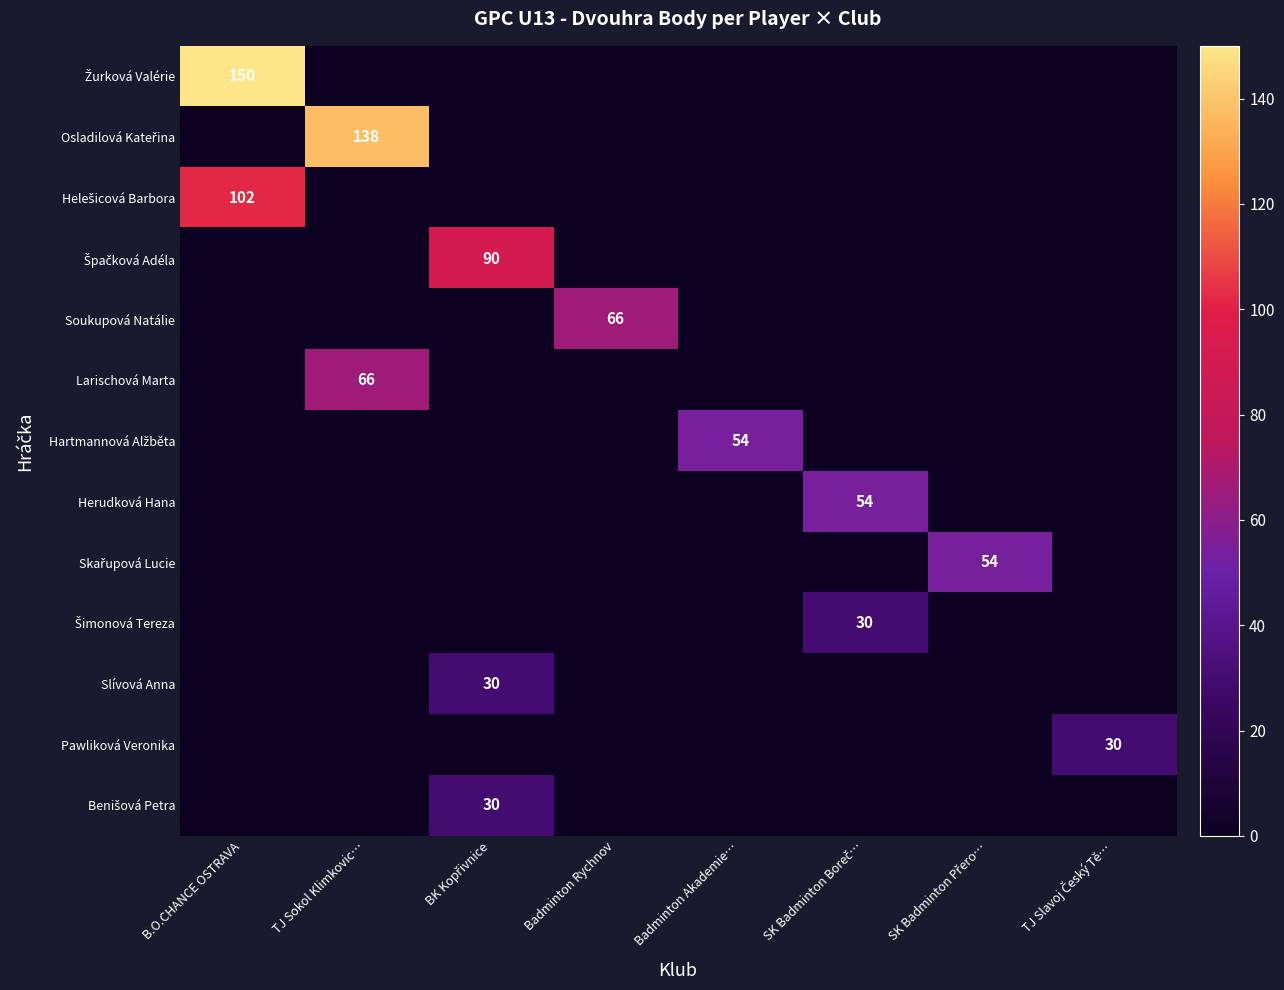

True or false: Benišová Petra has a value of 0 at Badminton Akademie….

True